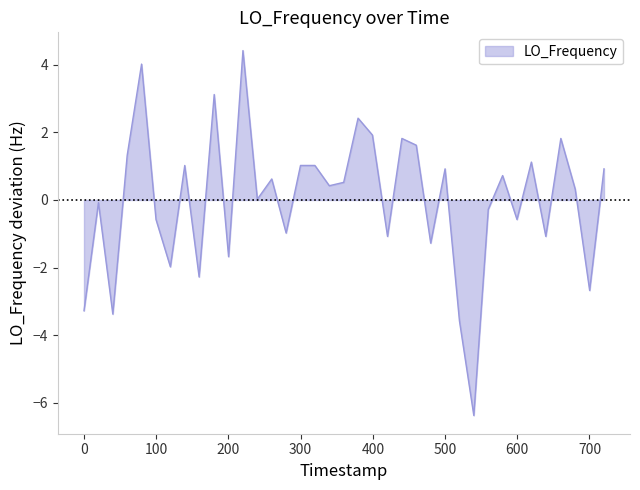

What is the maximum value shown in the chart?

4.4